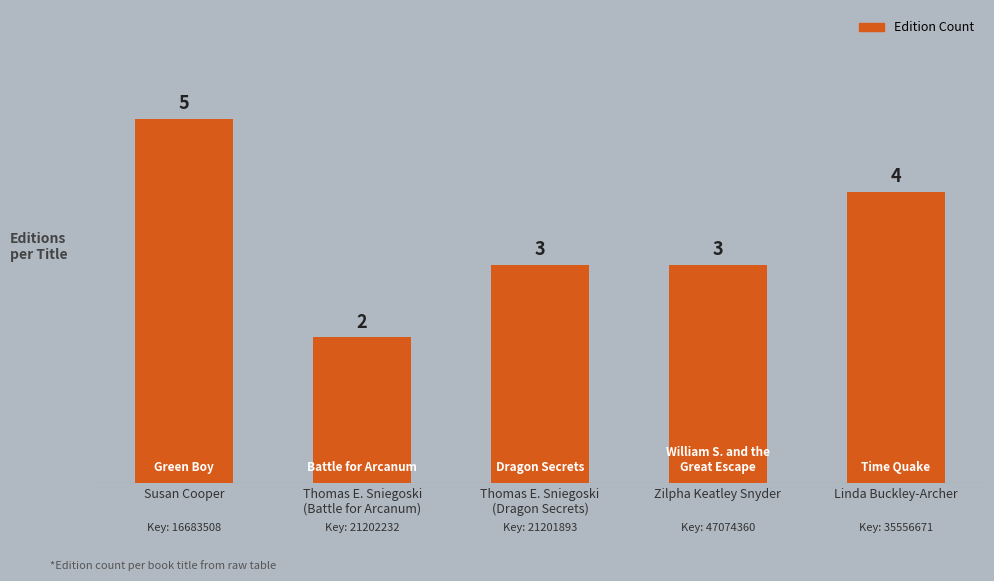

Which label corresponds to the smallest value in the chart?

Thomas E. Sniegoski
(Battle for Arcanum)